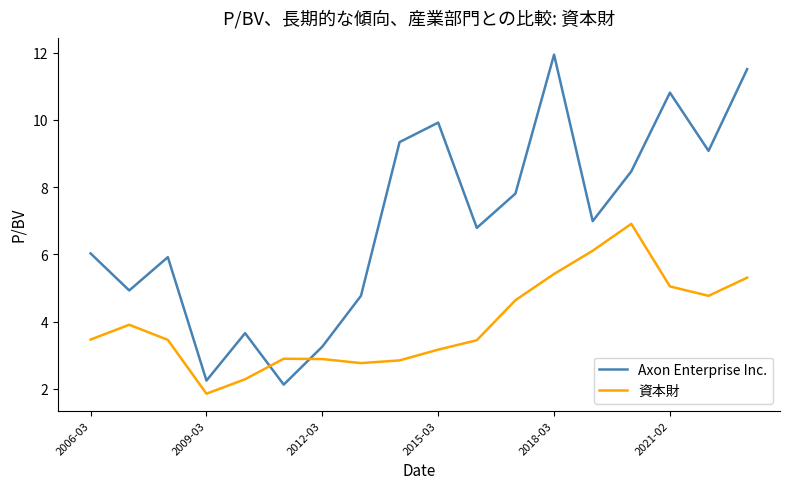

Which series has the largest total across all categories?

Axon Enterprise Inc.